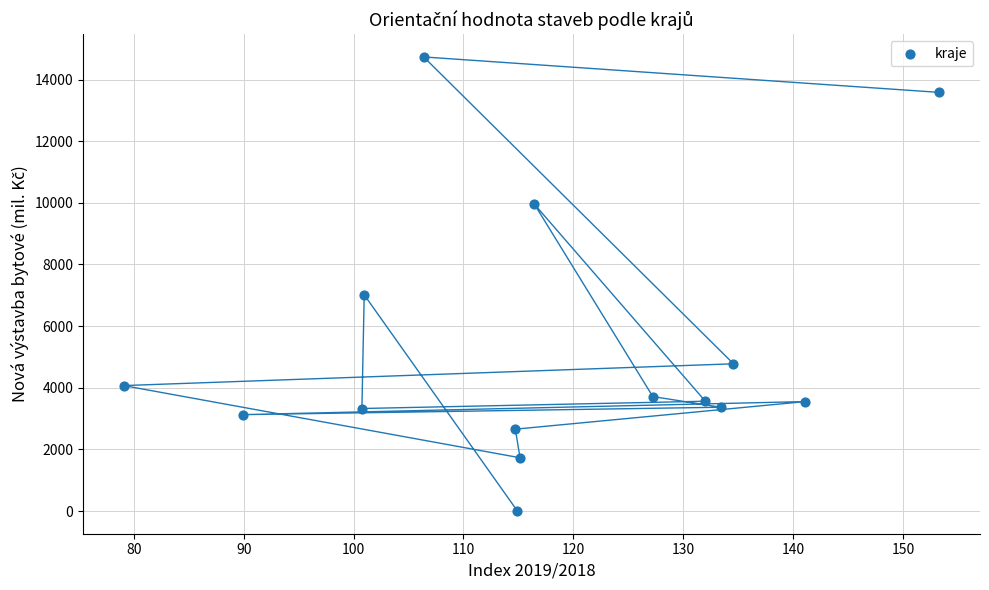

What Y value in the scatter plot is closest to 7366?

7015